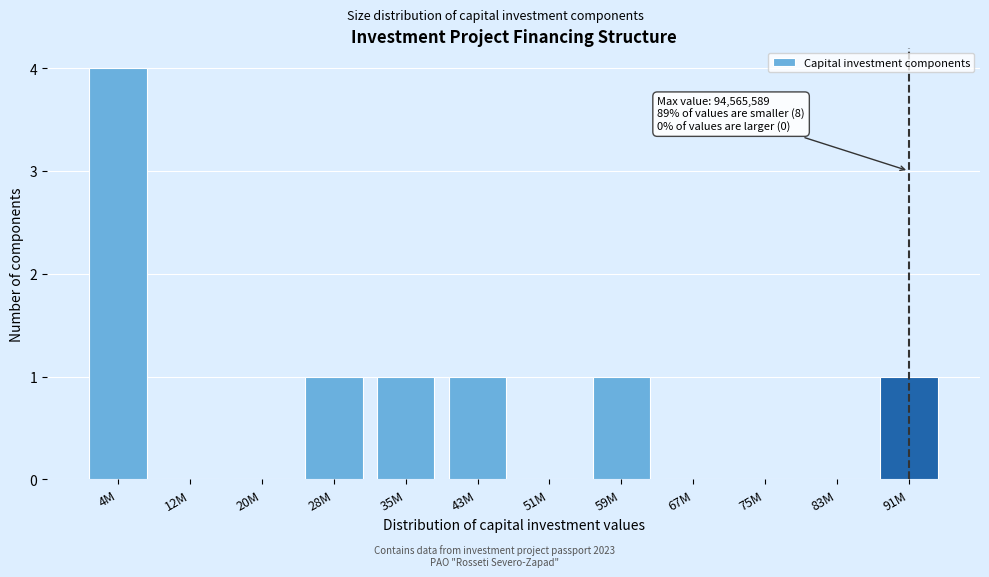

Reading left to right, transcribe all the data shown in this chart.

4M=4	12M=0	20M=0	28M=1	35M=1	43M=1	51M=0	59M=1	67M=0	75M=0	83M=0	91M=1